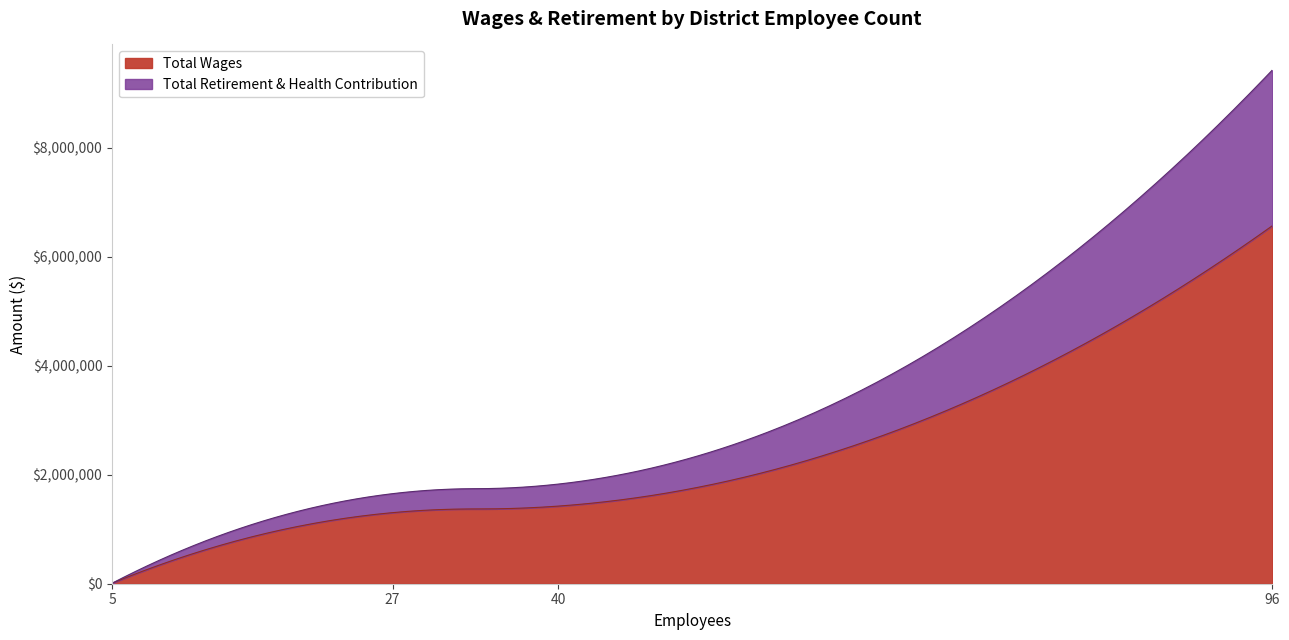

What is the value of the Total Retirement & Health Contribution point at the 3rd from the left?

348298